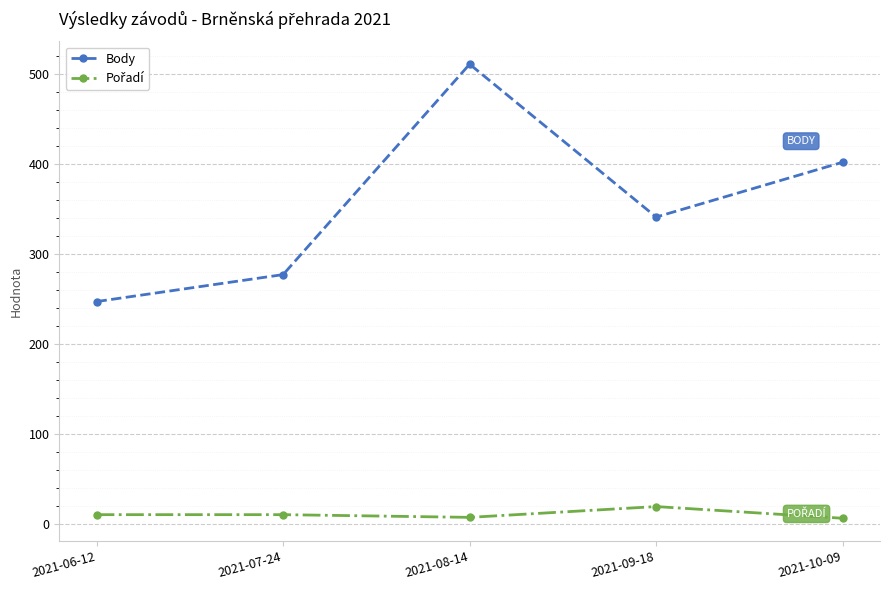

Which category has the lowest value in the Body series?

2021-06-12